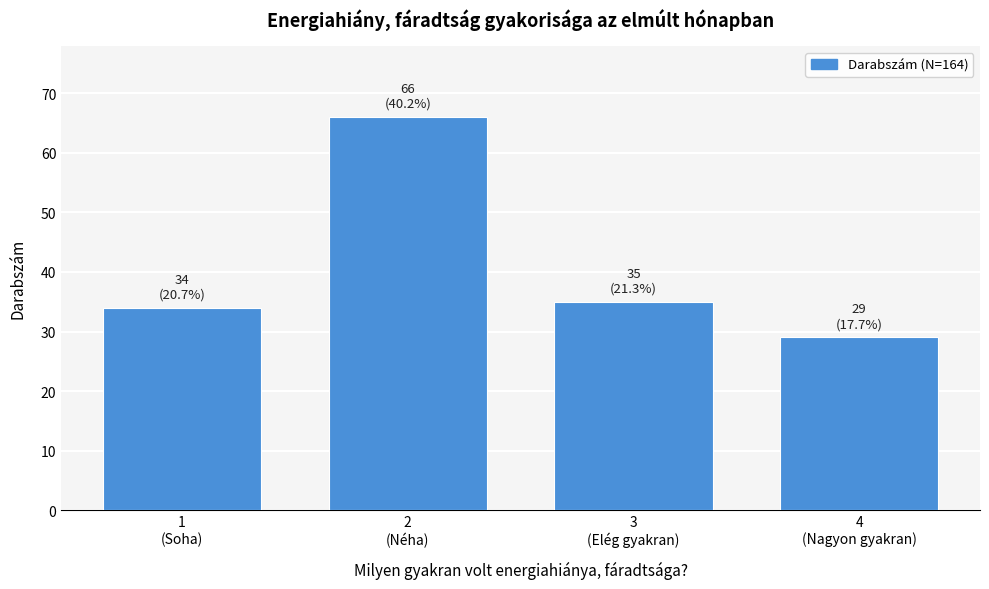

Reading left to right, what are all the values shown in this chart?

34	66	35	29